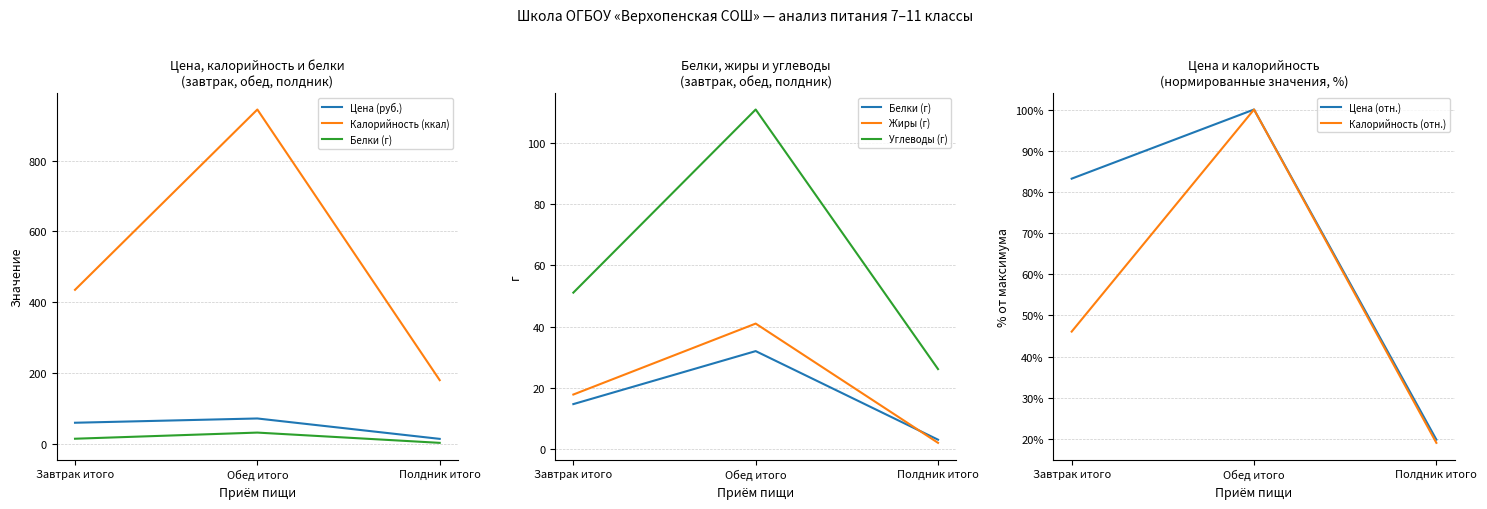

What is the difference between the highest and lowest values at Полдник итого?

178.0